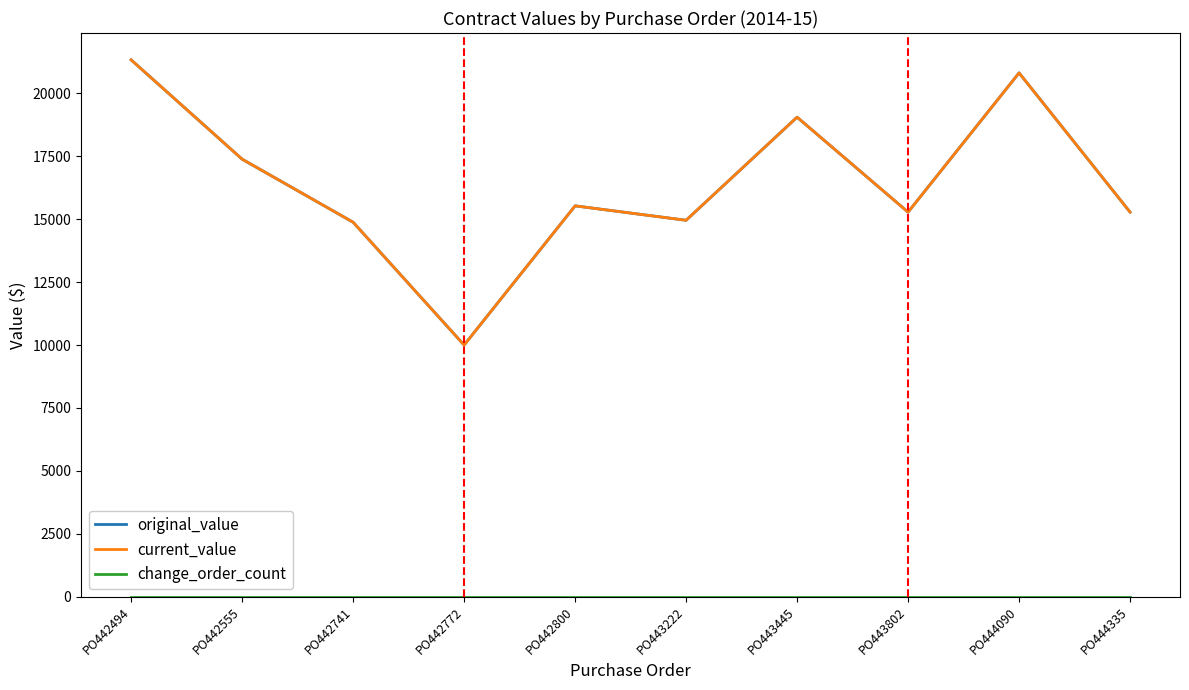

True or false: original_value has a value of 3596.1 at PO442741.

False